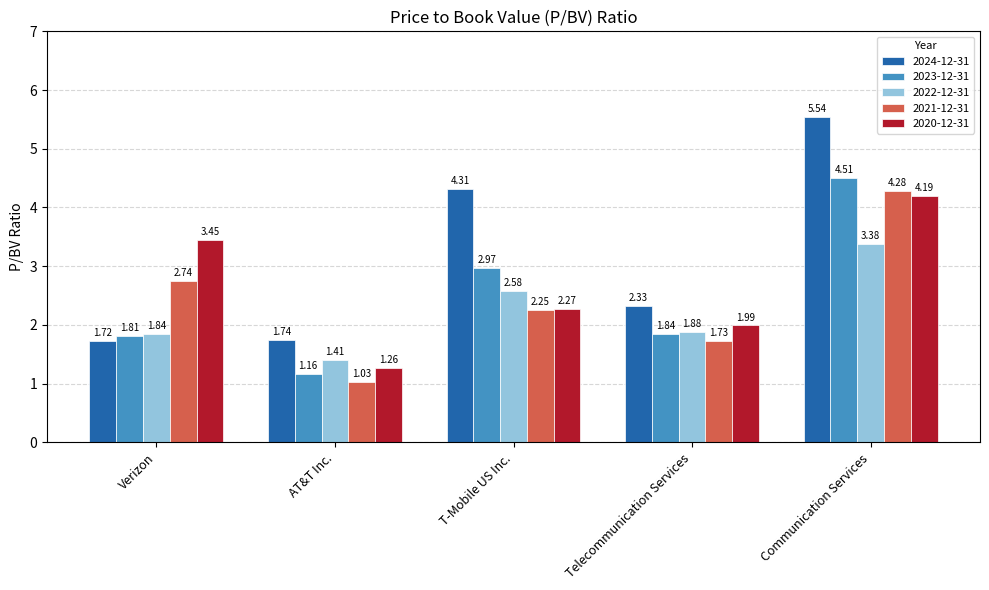

How many groups of bars are there?

5